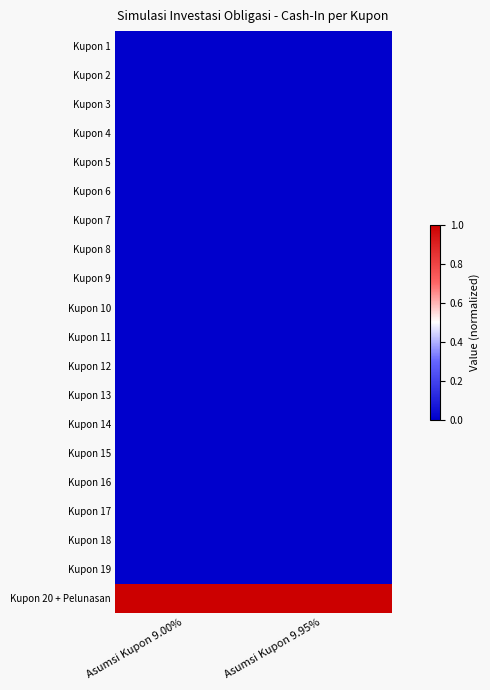

Reading left to right, transcribe all the data shown in this chart.

Kupon 1: Asumsi Kupon 9.00%=0.0	Asumsi Kupon 9.95%=0.0
Kupon 2: Asumsi Kupon 9.00%=0.0	Asumsi Kupon 9.95%=0.0
Kupon 3: Asumsi Kupon 9.00%=0.0	Asumsi Kupon 9.95%=0.0
Kupon 4: Asumsi Kupon 9.00%=0.0	Asumsi Kupon 9.95%=0.0
Kupon 5: Asumsi Kupon 9.00%=0.0	Asumsi Kupon 9.95%=0.0
Kupon 6: Asumsi Kupon 9.00%=0.0	Asumsi Kupon 9.95%=0.0
Kupon 7: Asumsi Kupon 9.00%=0.0	Asumsi Kupon 9.95%=0.0
Kupon 8: Asumsi Kupon 9.00%=0.0	Asumsi Kupon 9.95%=0.0
Kupon 9: Asumsi Kupon 9.00%=0.0	Asumsi Kupon 9.95%=0.0
Kupon 10: Asumsi Kupon 9.00%=0.0	Asumsi Kupon 9.95%=0.0
Kupon 11: Asumsi Kupon 9.00%=0.0	Asumsi Kupon 9.95%=0.0
Kupon 12: Asumsi Kupon 9.00%=0.0	Asumsi Kupon 9.95%=0.0
Kupon 13: Asumsi Kupon 9.00%=0.0	Asumsi Kupon 9.95%=0.0
Kupon 14: Asumsi Kupon 9.00%=0.0	Asumsi Kupon 9.95%=0.0
Kupon 15: Asumsi Kupon 9.00%=0.0	Asumsi Kupon 9.95%=0.0
Kupon 16: Asumsi Kupon 9.00%=0.0	Asumsi Kupon 9.95%=0.0
Kupon 17: Asumsi Kupon 9.00%=0.0	Asumsi Kupon 9.95%=0.0
Kupon 18: Asumsi Kupon 9.00%=0.0	Asumsi Kupon 9.95%=0.0
Kupon 19: Asumsi Kupon 9.00%=0.0	Asumsi Kupon 9.95%=0.0
Kupon 20 + Pelunasan: Asumsi Kupon 9.00%=1.0	Asumsi Kupon 9.95%=1.0